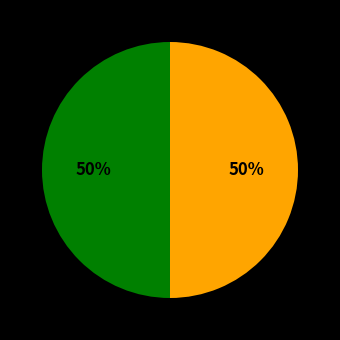

How many segments does this pie chart have?

2